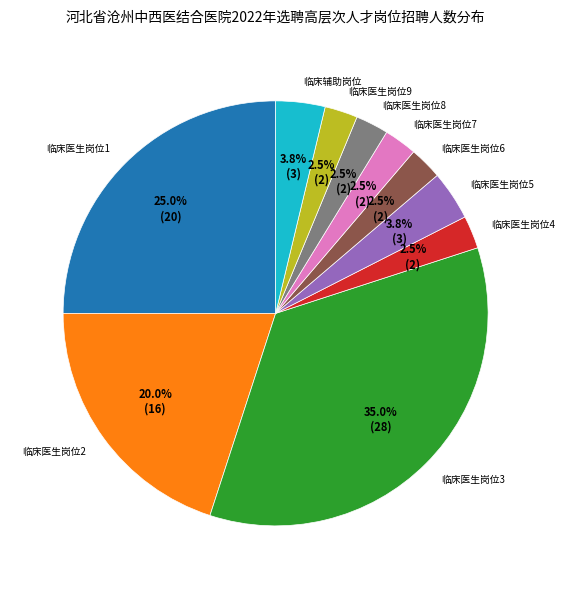

To the nearest percent, what is the difference between the largest and smallest slice percentages?

32%